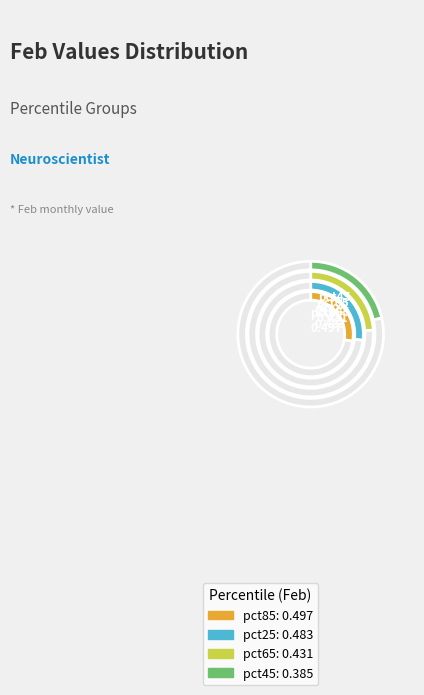

Is it true that pct65 is 24% of the pie?

True